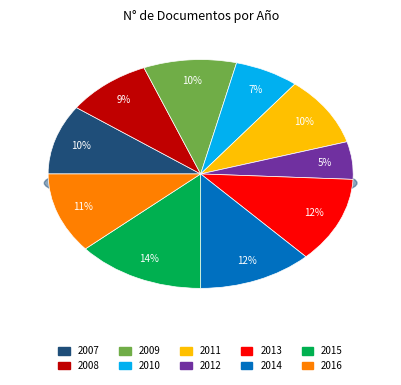

Which has a higher value, 2007 or 2010?

2007